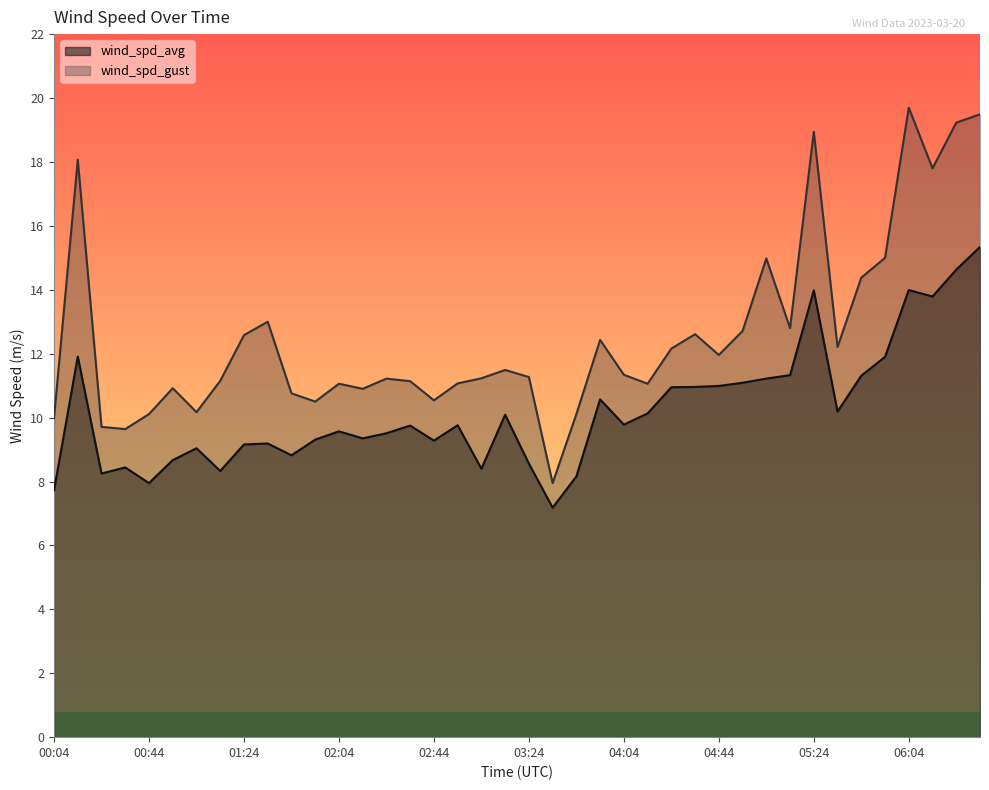

What is the label of the 34th point from the left?

05:34